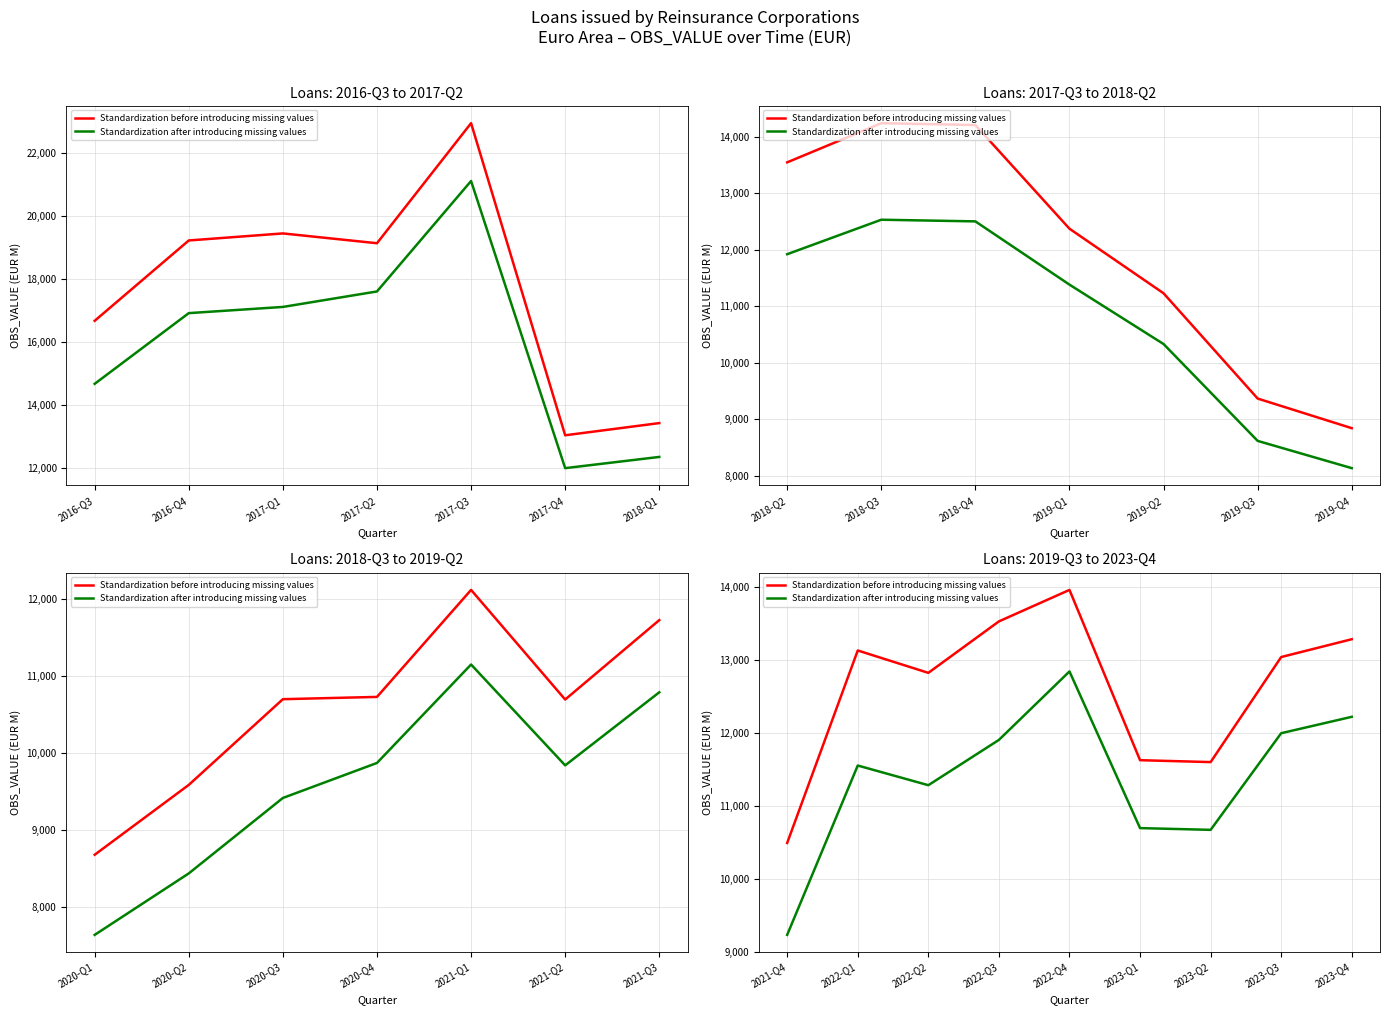

True or false: Standardization before introducing missing values and Standardization after introducing missing values cross at least once.

False